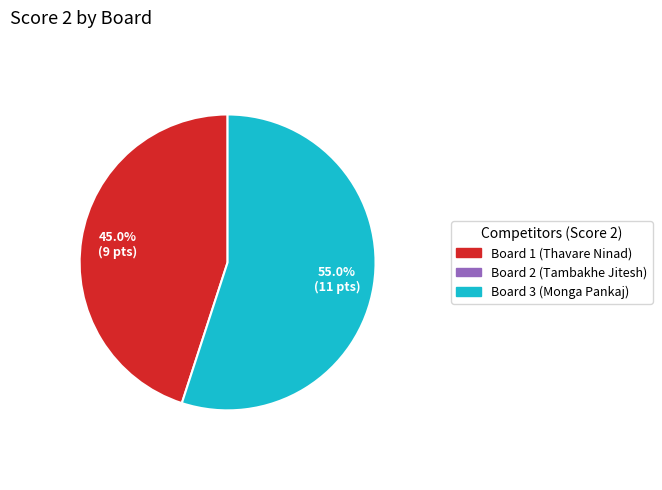

Does any single category account for the majority?

Yes